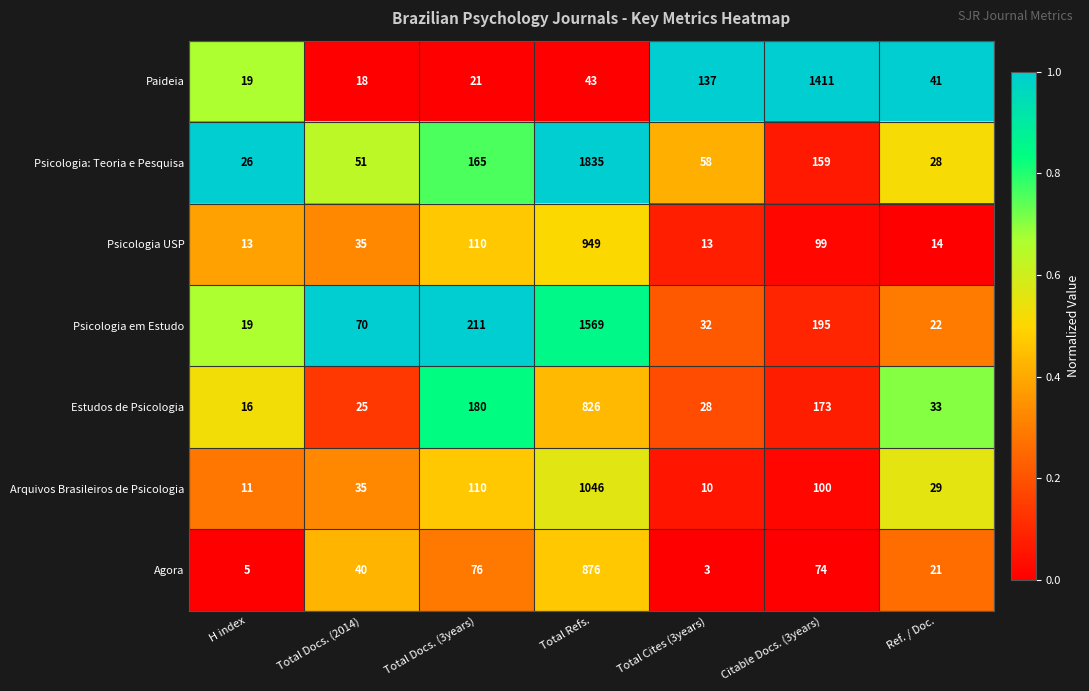

At which category is the sum across all series the highest?

Total Refs.